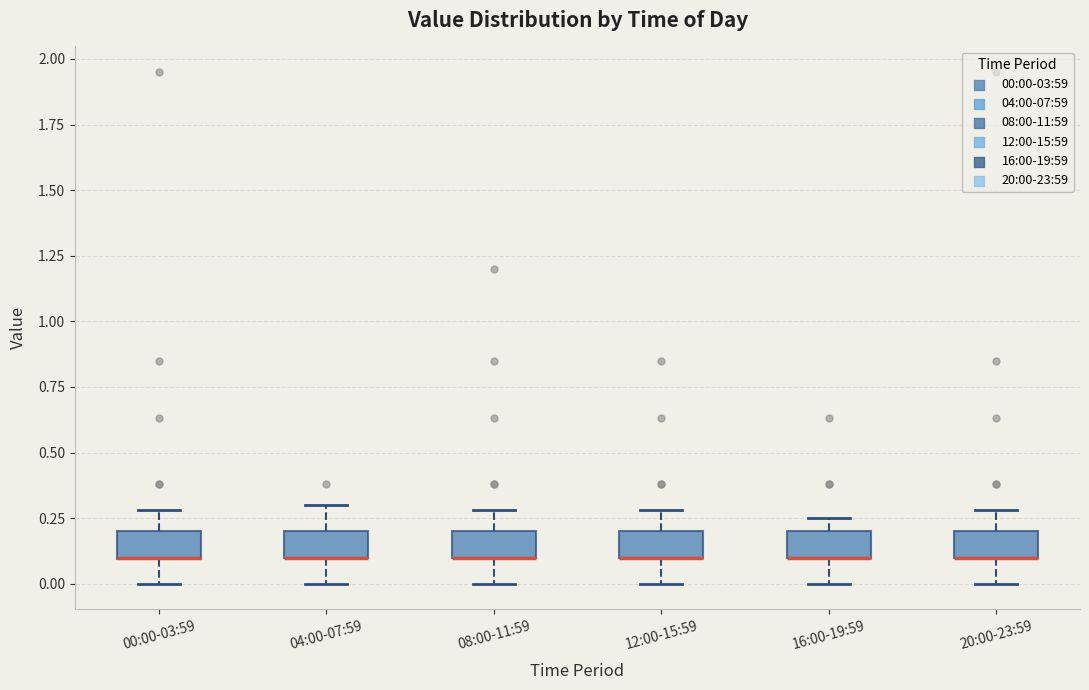

Where does the upper whisker of the box for 12:00-15:59 end on the y-axis? The values are not printed on the chart, so give them approximately, as read against the axis.

0.30